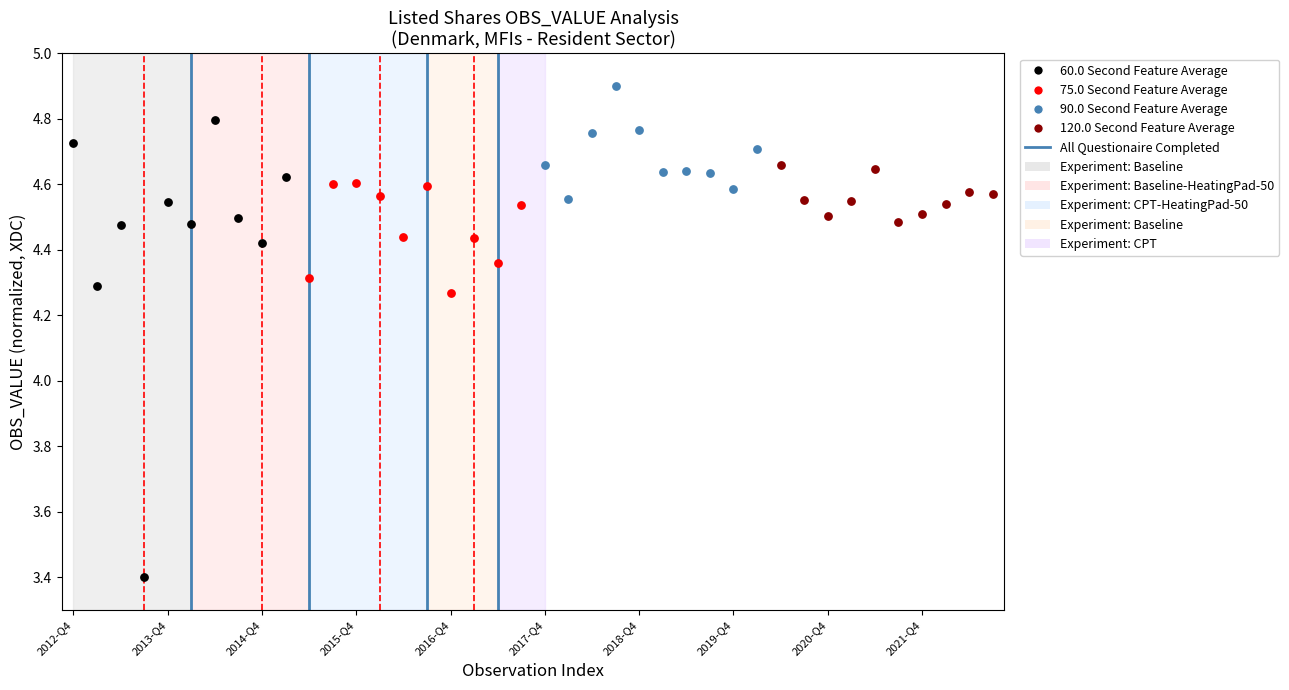

Which series has the largest Y range (max minus min)?

60.0 Second Feature Average